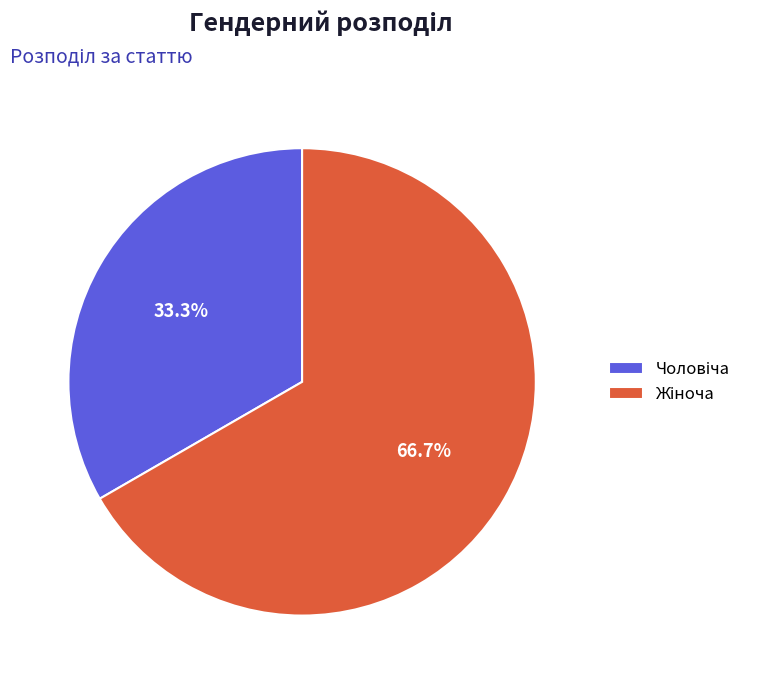

Is there a majority slice in this chart?

Yes